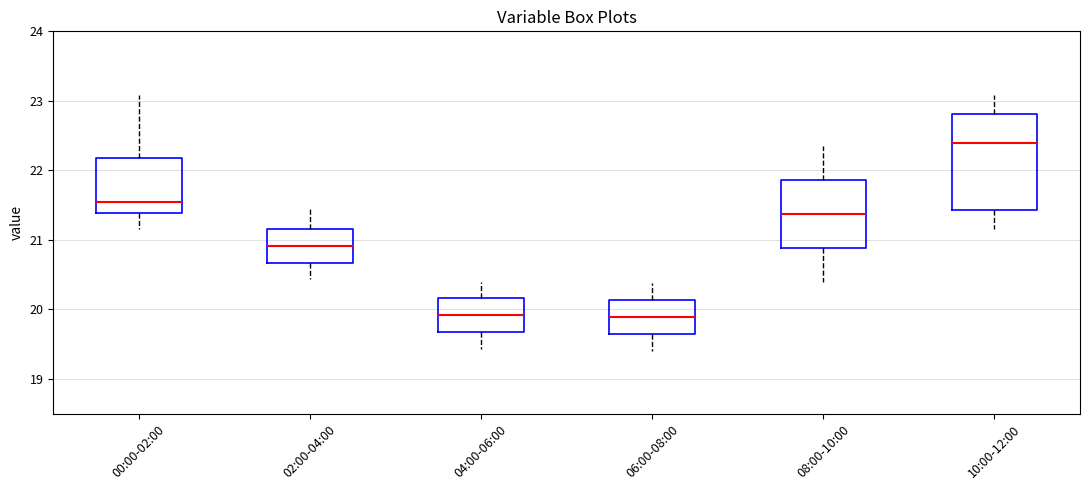

Which box's median line is the highest?

10:00-12:00